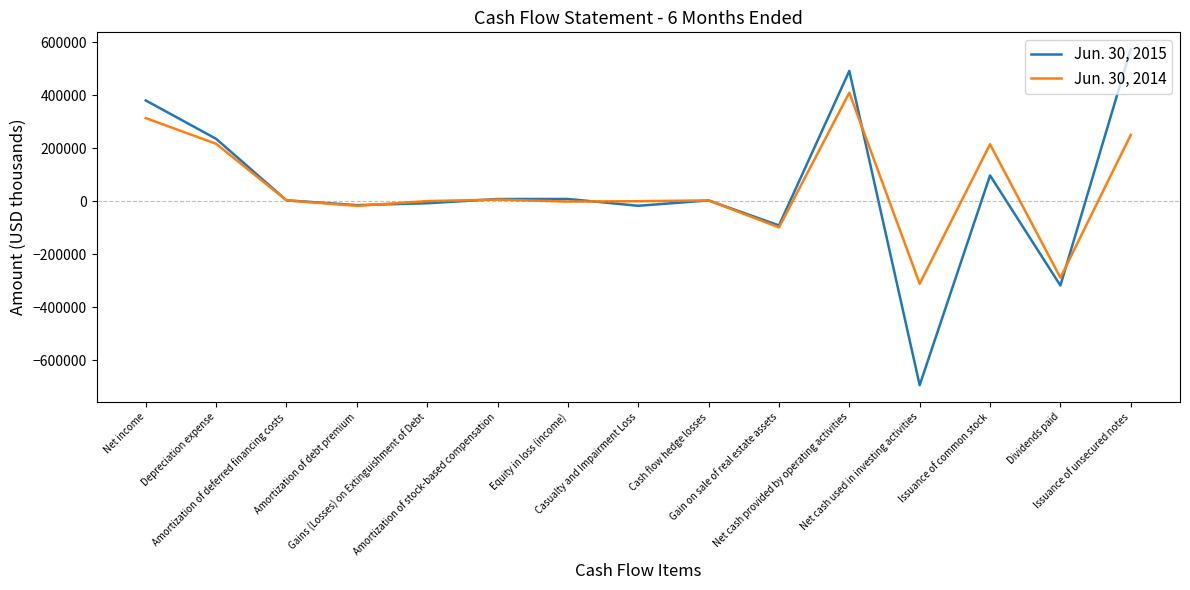

At which category is the sum across all series the highest?

Net cash provided by operating activities